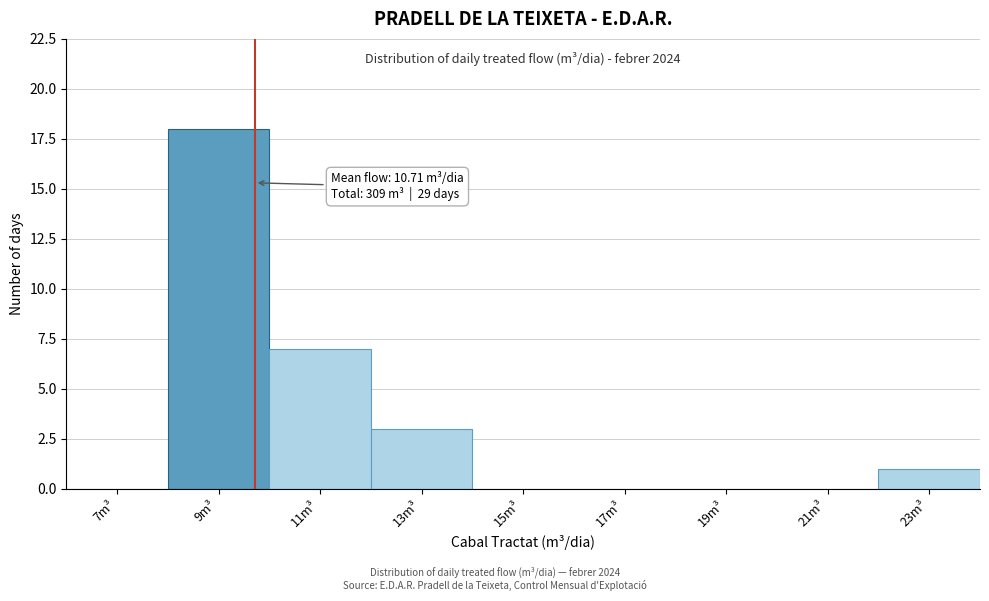

Reading right to left, what are all the values shown in this chart?

23m³=1	21m³=0	19m³=0	17m³=0	15m³=0	13m³=3	11m³=7	9m³=18	7m³=0